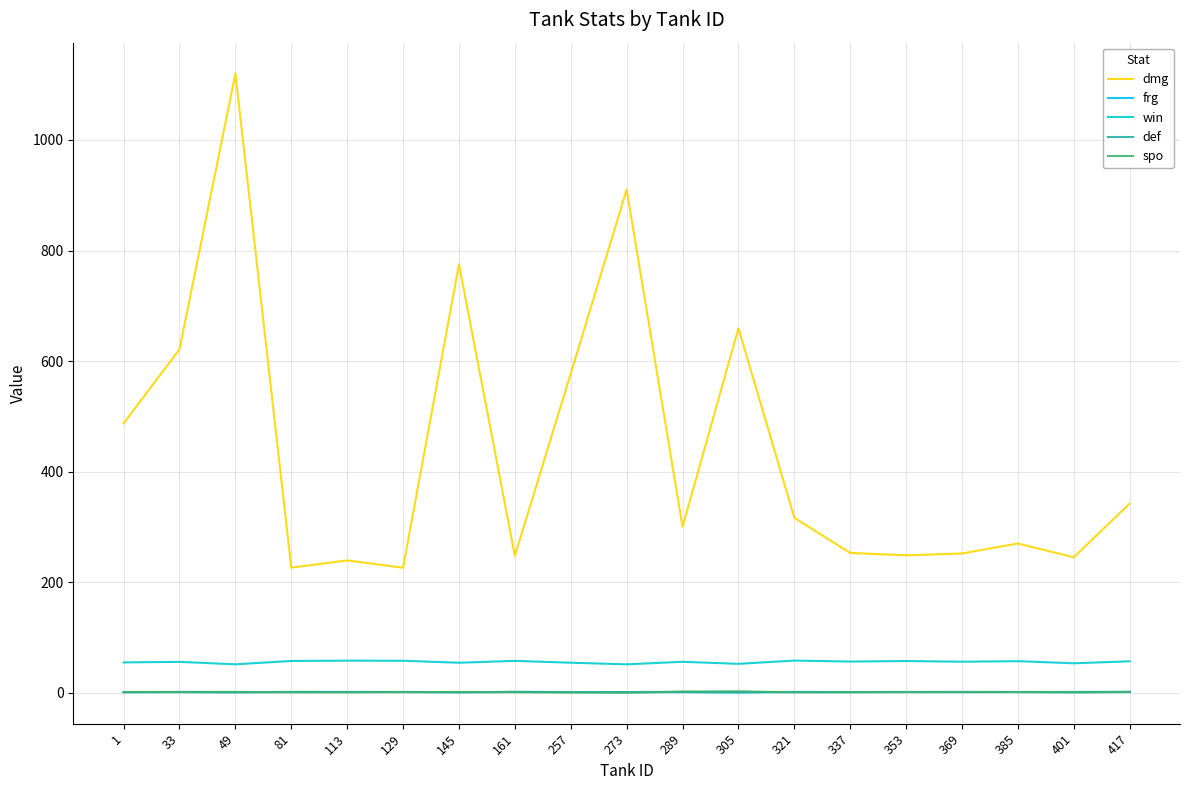

At which label does dmg reach its peak?

49